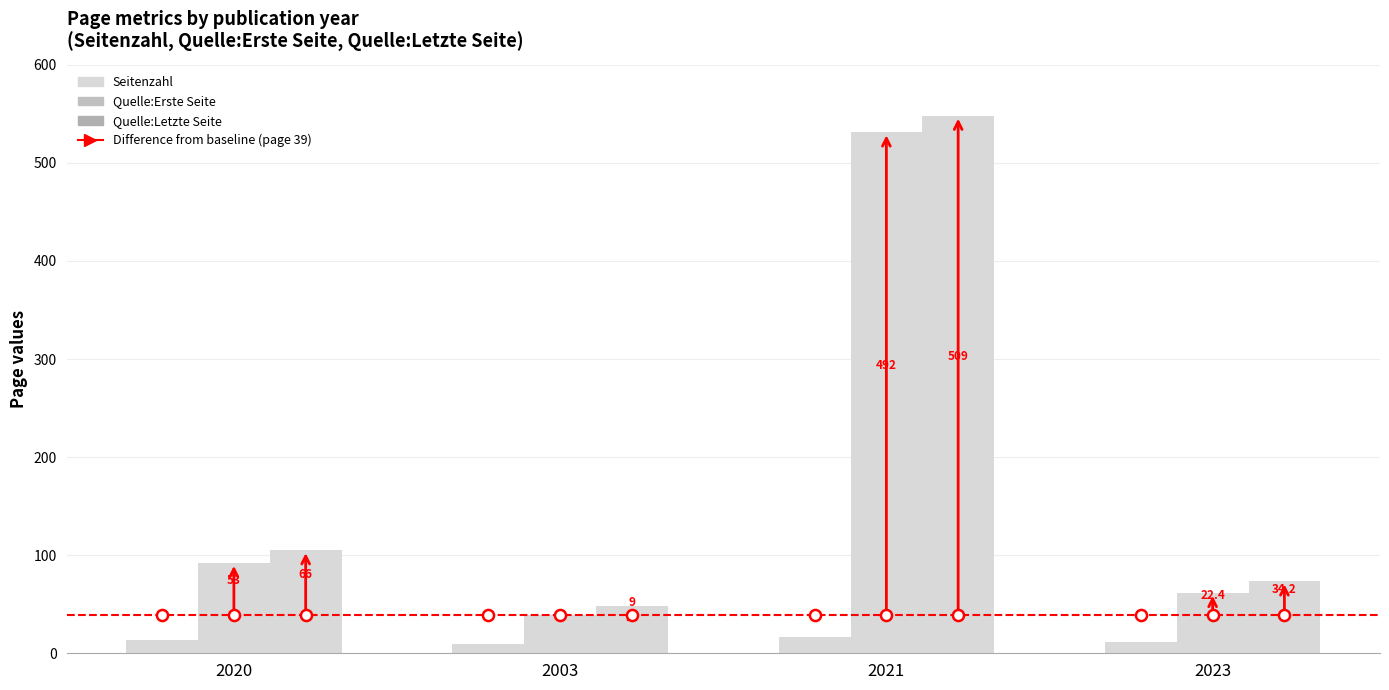

How many bars are there in total?

12